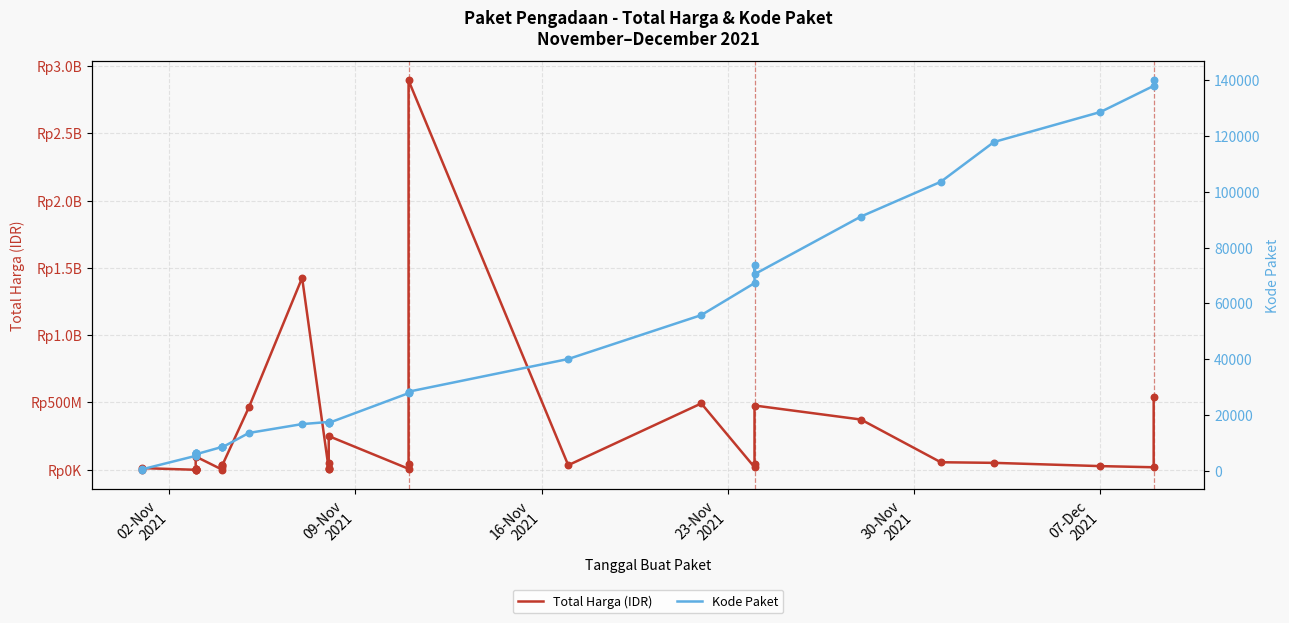

What are all the series names shown in the legend?

Total Harga (IDR), Kode Paket